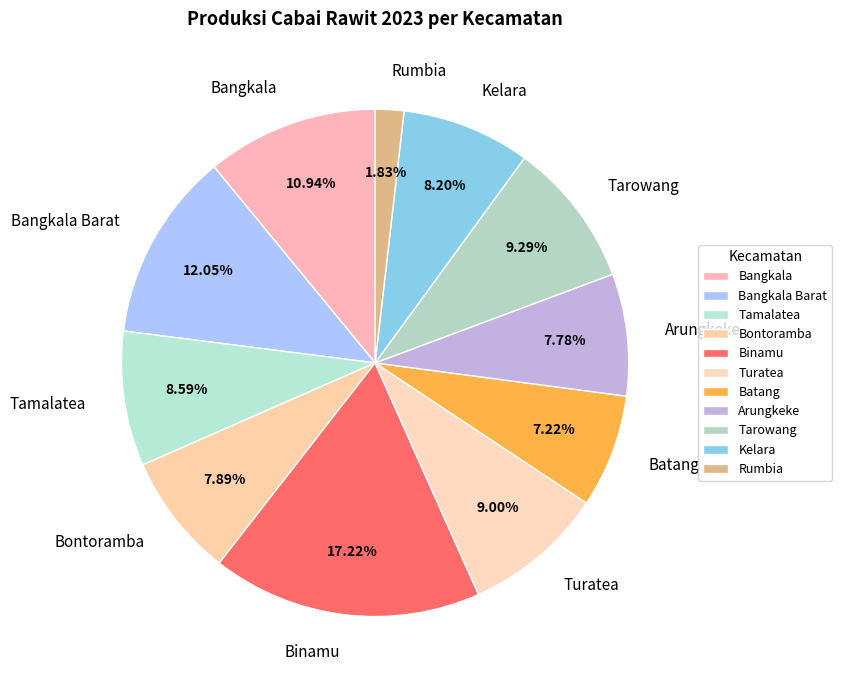

Which slice is the smallest?

Rumbia